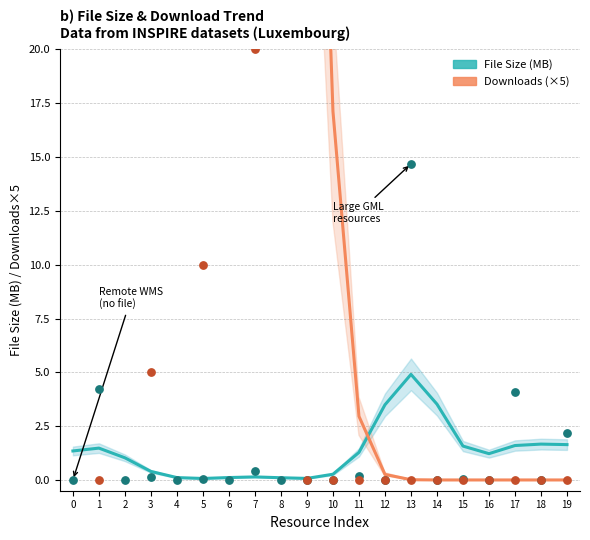

Which series contains the lowest Y value?

Downloads (×5)